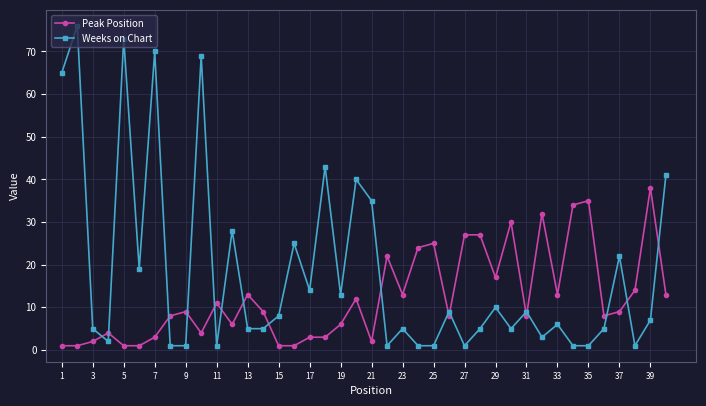

Which series has the largest total across all categories?

Weeks on Chart